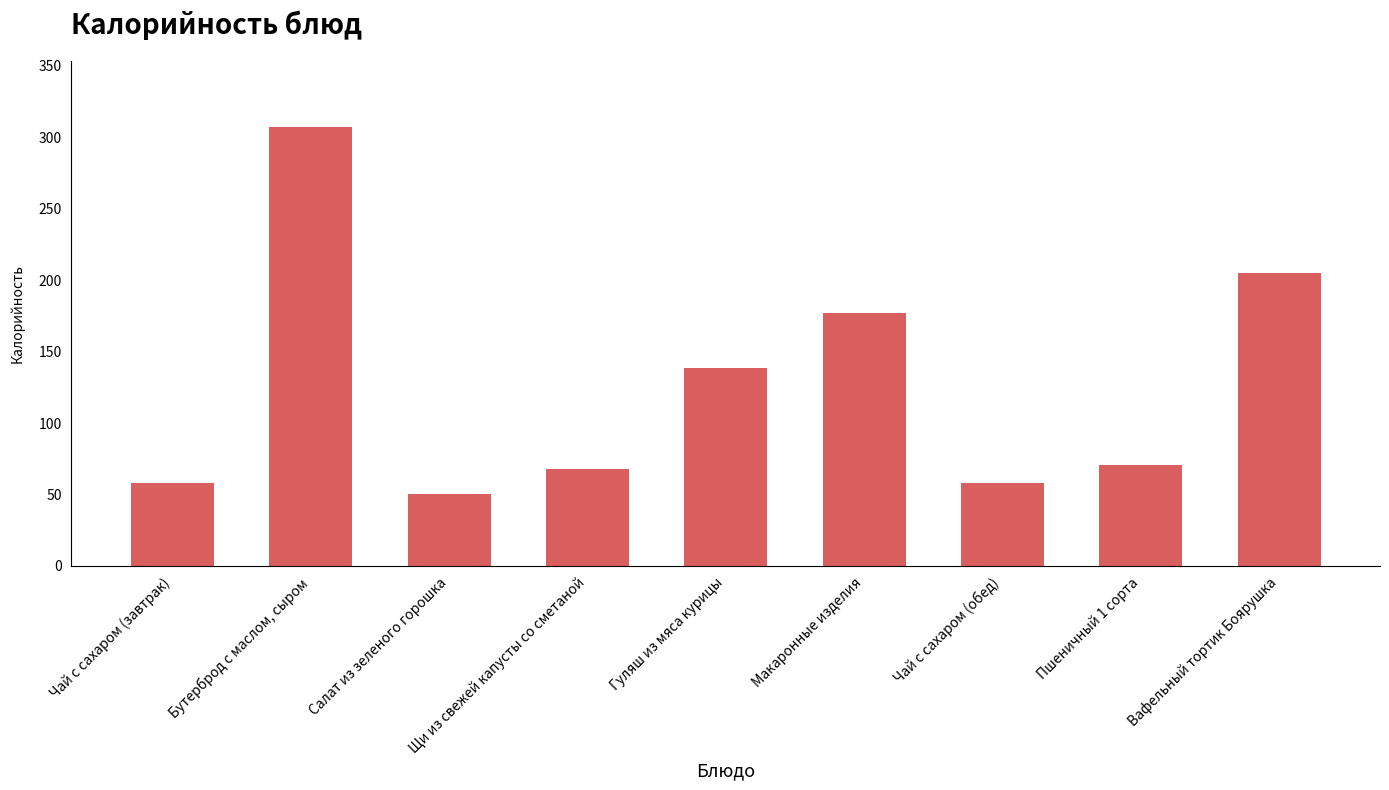

What is the minimum value shown in the chart?

50.2